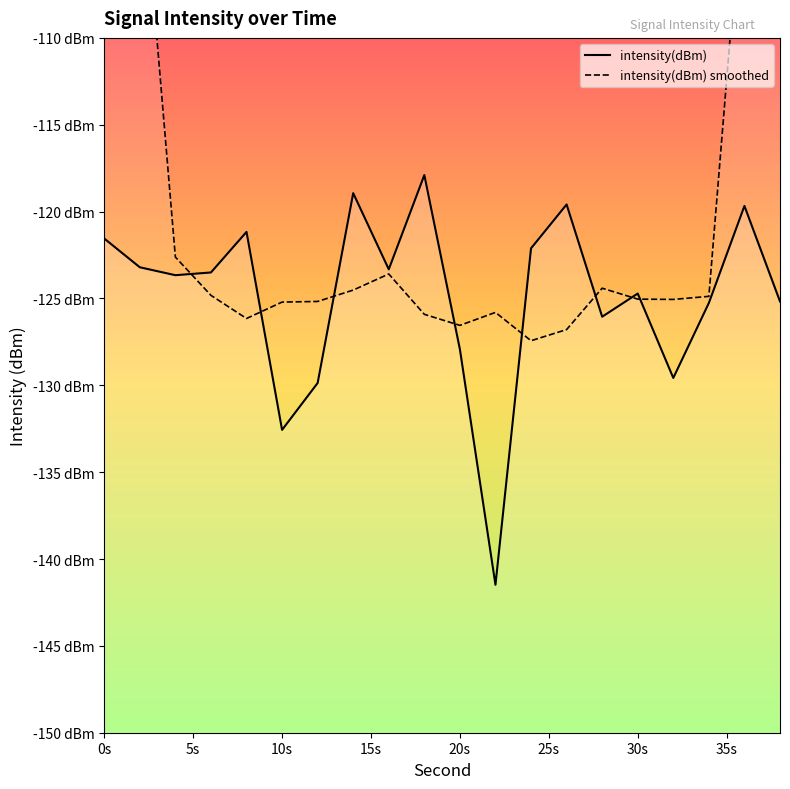

Which series has the largest range (max minus min)?

intensity(dBm) smoothed